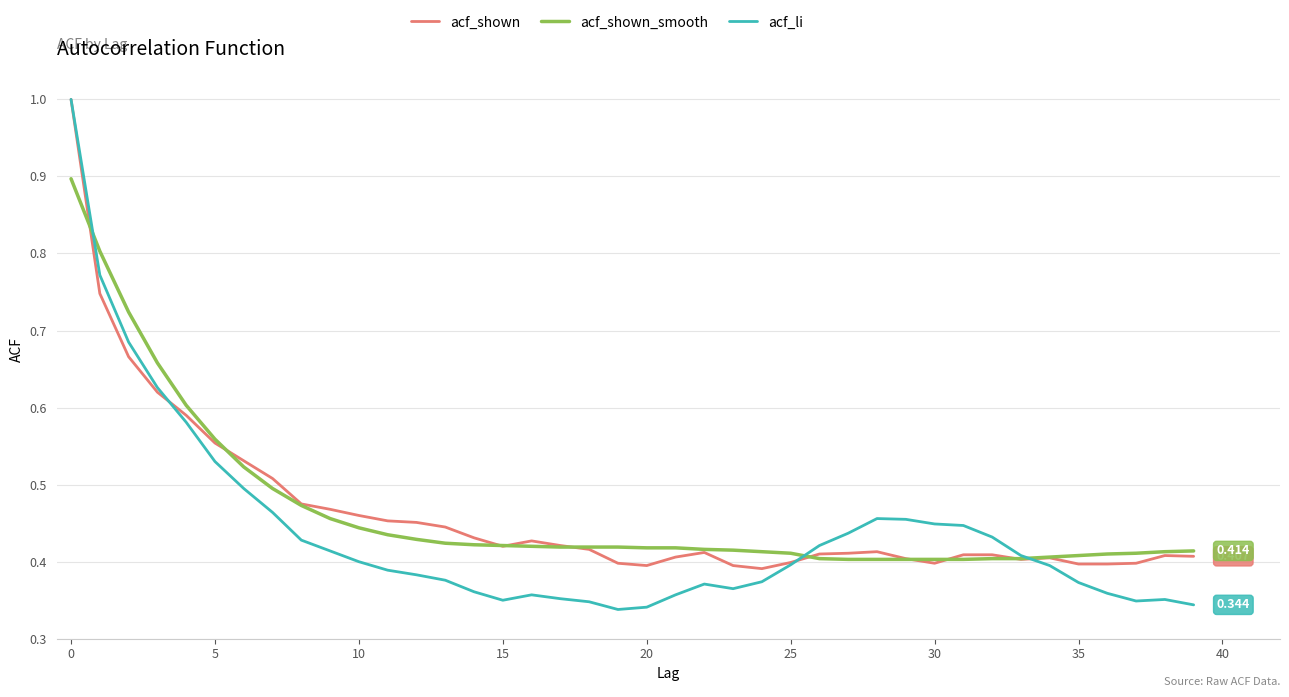

Does the chart have visible grid lines?

Yes